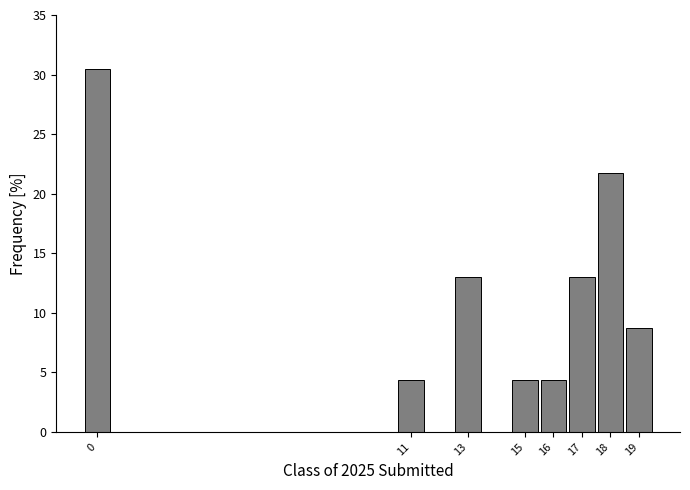

Reading left to right, transcribe this chart: for each bar, give the range it covers on the x-axis and its height. The values are not printed on the chart, so give them approximately, as read against the axis.

-0.5 to 0.5: 30.5
0.5 to 1.5: 0
1.5 to 2.5: 0
2.5 to 3.5: 0
3.5 to 4.5: 0
4.5 to 5.5: 0
5.5 to 6.5: 0
6.5 to 7.5: 0
7.5 to 8.5: 0
8.5 to 9.5: 0
9.5 to 10.5: 0
10.5 to 11.5: 4.5
11.5 to 12.5: 0
12.5 to 13.5: 13.0
13.5 to 14.5: 0
14.5 to 15.5: 4.5
15.5 to 16.5: 4.5
16.5 to 17.5: 13.0
17.5 to 18.5: 21.5
18.5 to 19.5: 8.5